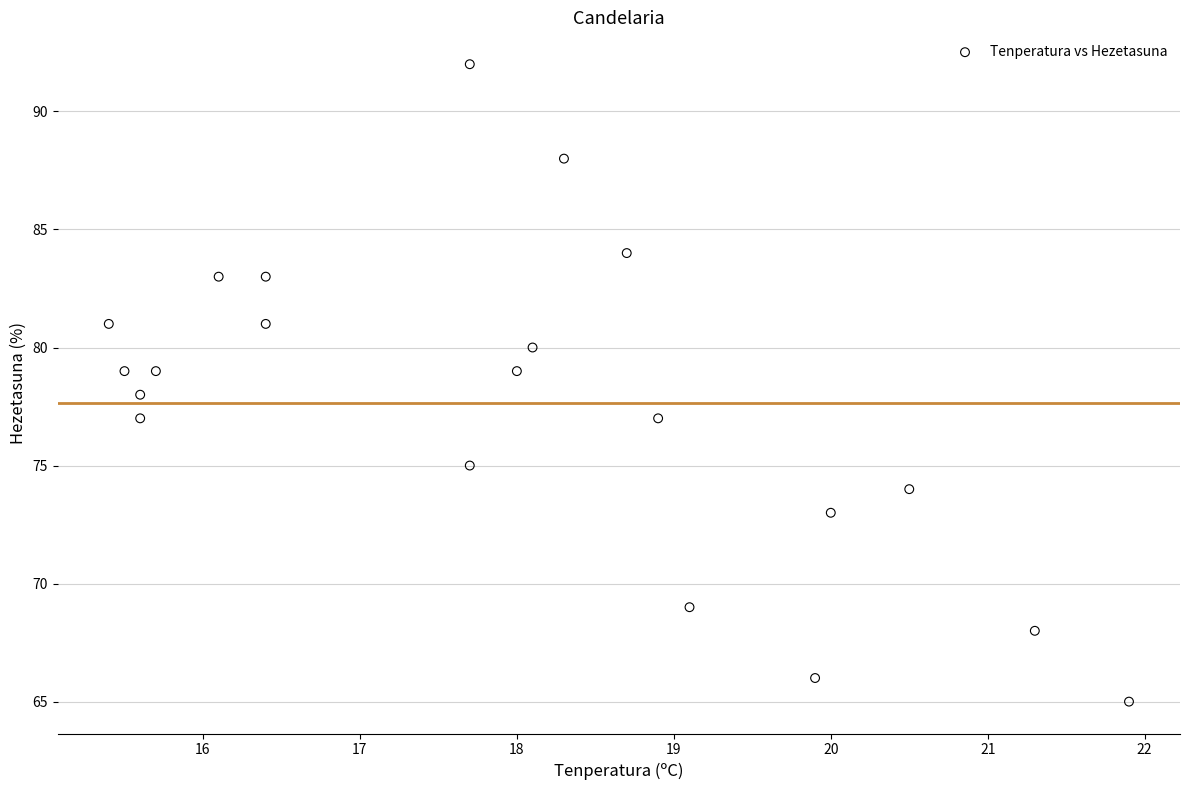

What is the range of Y values (max minus min)?

27